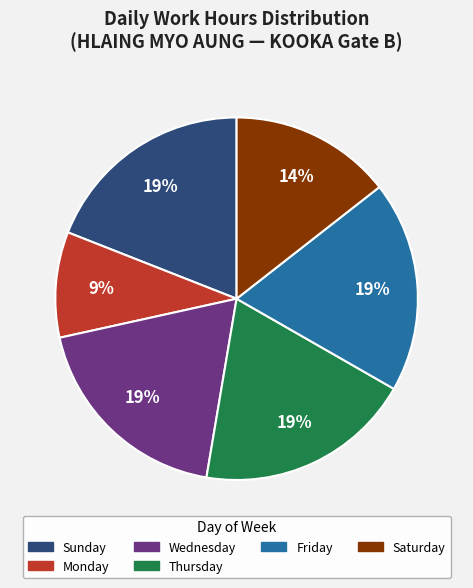

To the nearest percent, what is the difference between the largest and smallest slice percentages?

10%